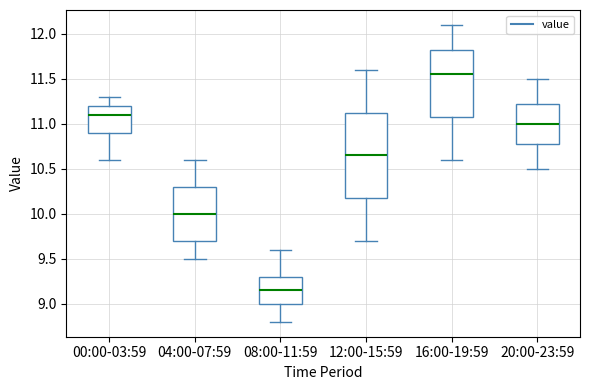

Comparing the boxes themselves (not the whiskers), which one is the tallest?

12:00-15:59